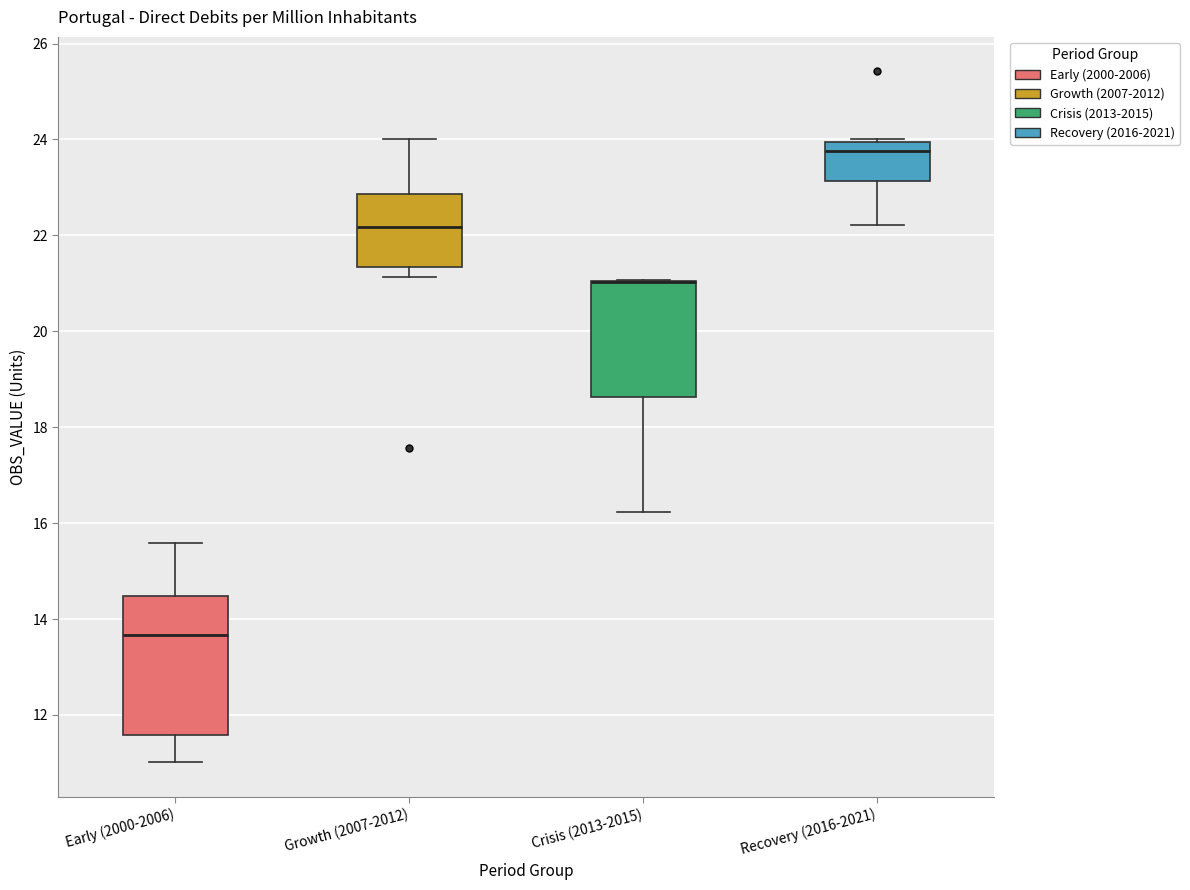

Where does the median line of the box for Early (2000-2006) sit on the y-axis? The values are not printed on the chart, so give them approximately, as read against the axis.

13.6